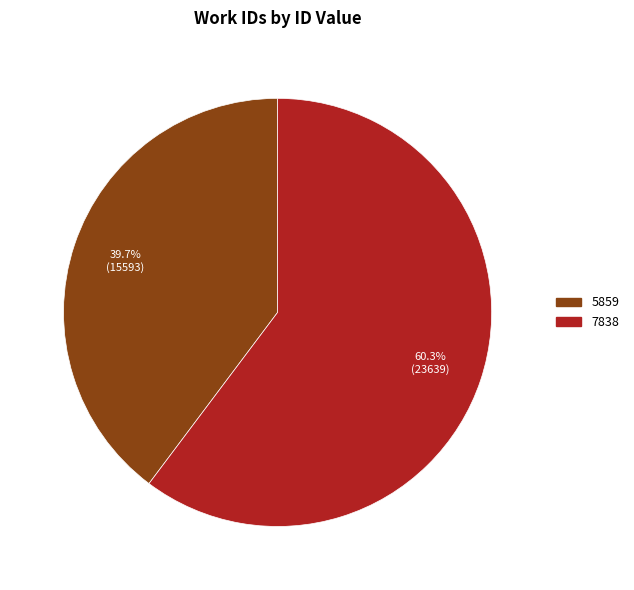

Which has a higher value, 5859 or 7838?

7838